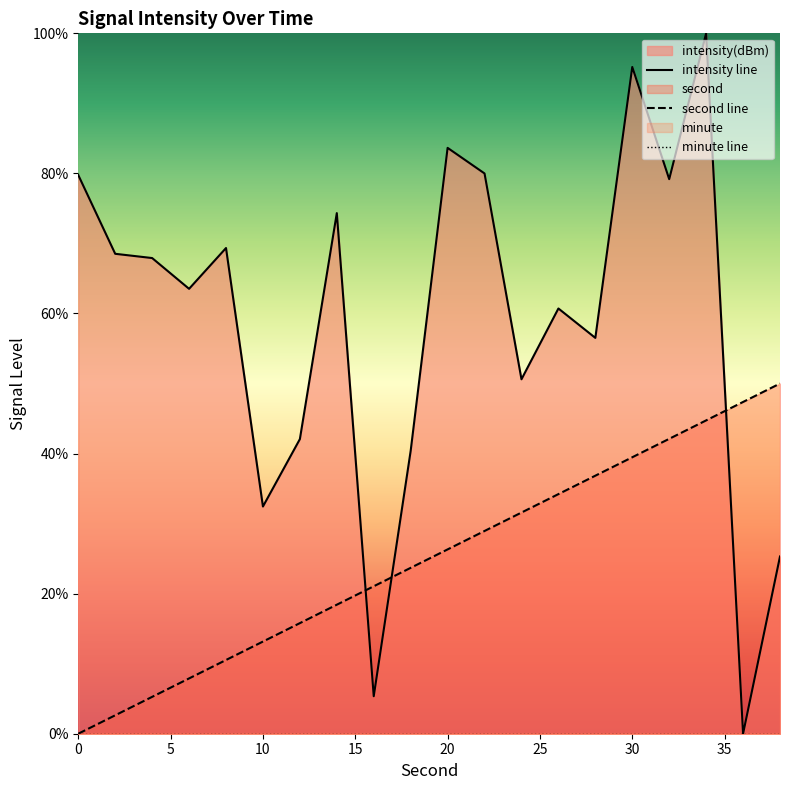

What is the difference between the second highest and second lowest values in the second series?

44.7